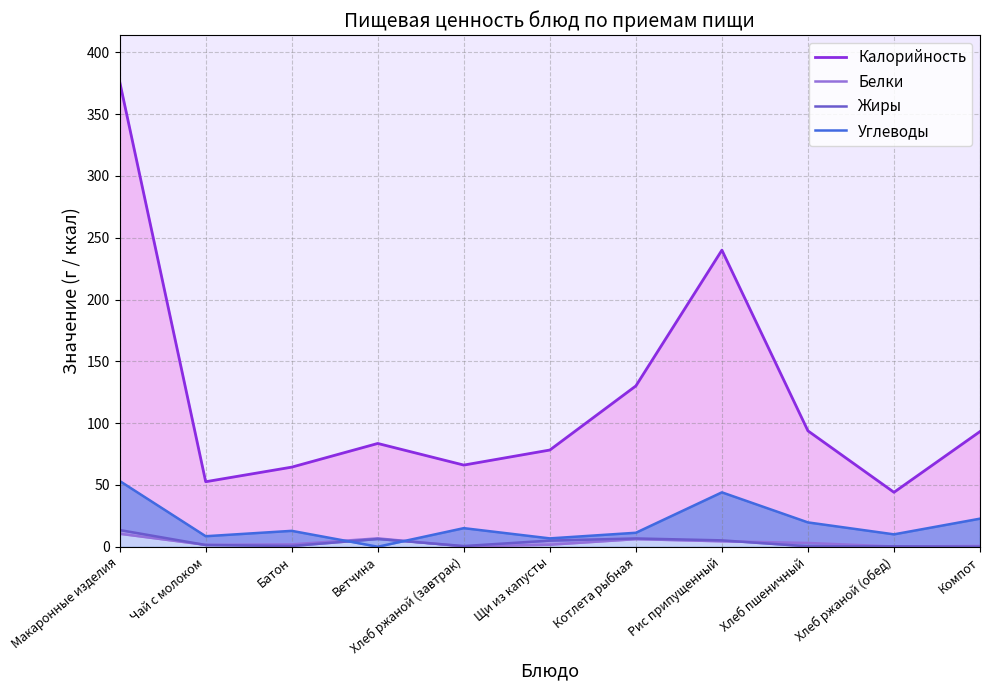

Is it true that Жиры equals 5.0 at Щи из капусты?

True